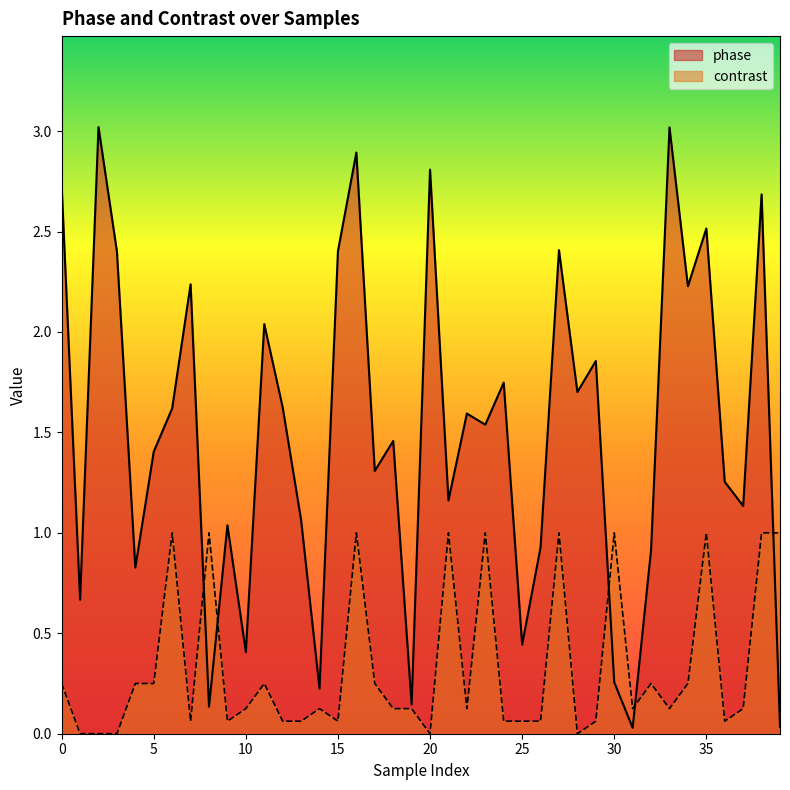

Is it true that phase equals 0.6 at 10?

False